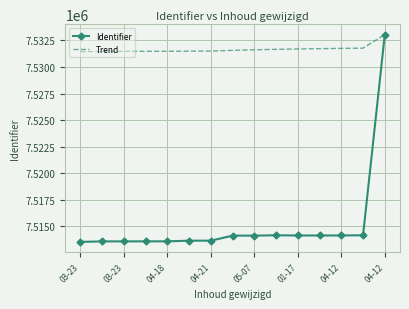

What is the maximum value for Identifier?

7533058.0